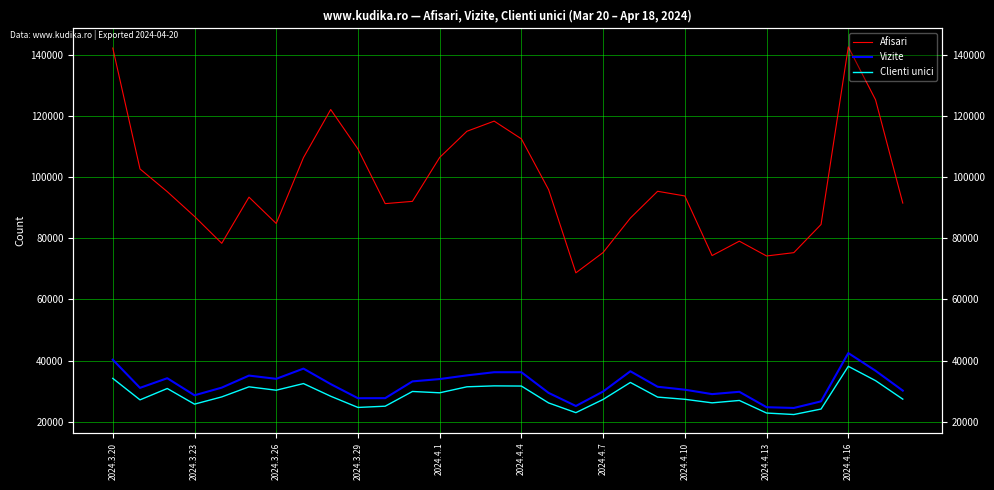

True or false: Clienti unici has more than 0 interior local peaks.

True